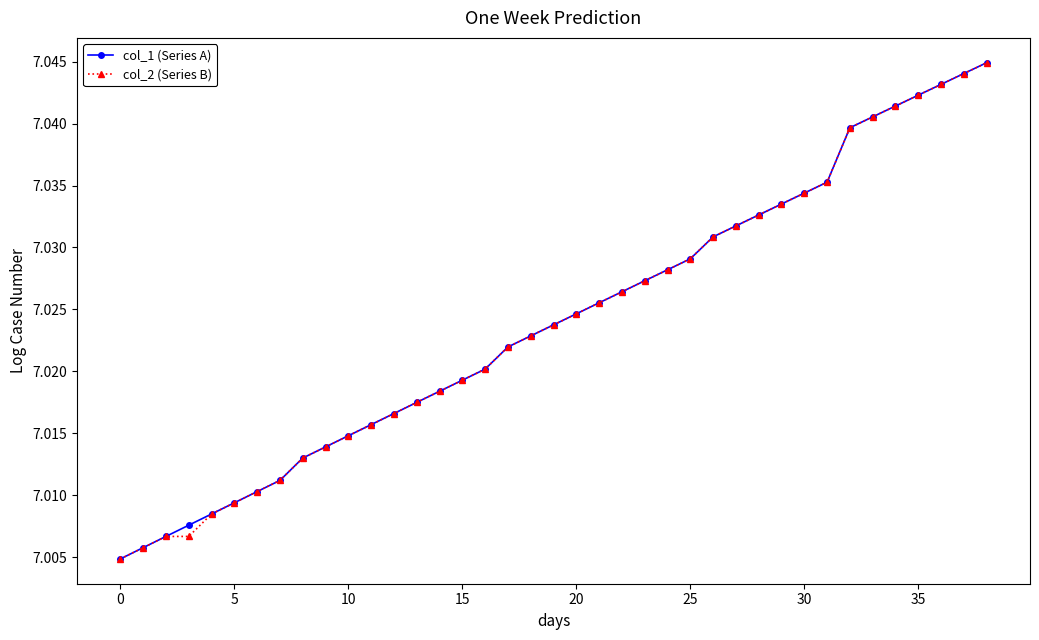

Which category has the lowest value in the col_2 (Series B) series?

0